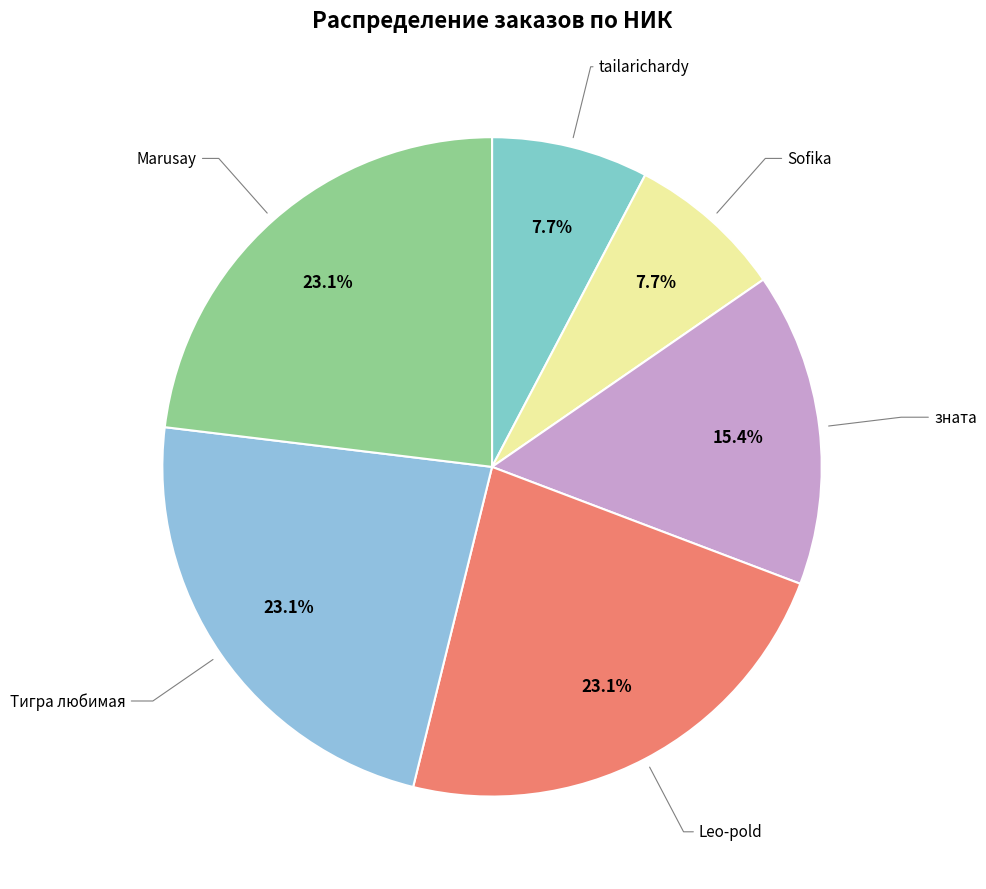

How many segments does this pie chart have?

6